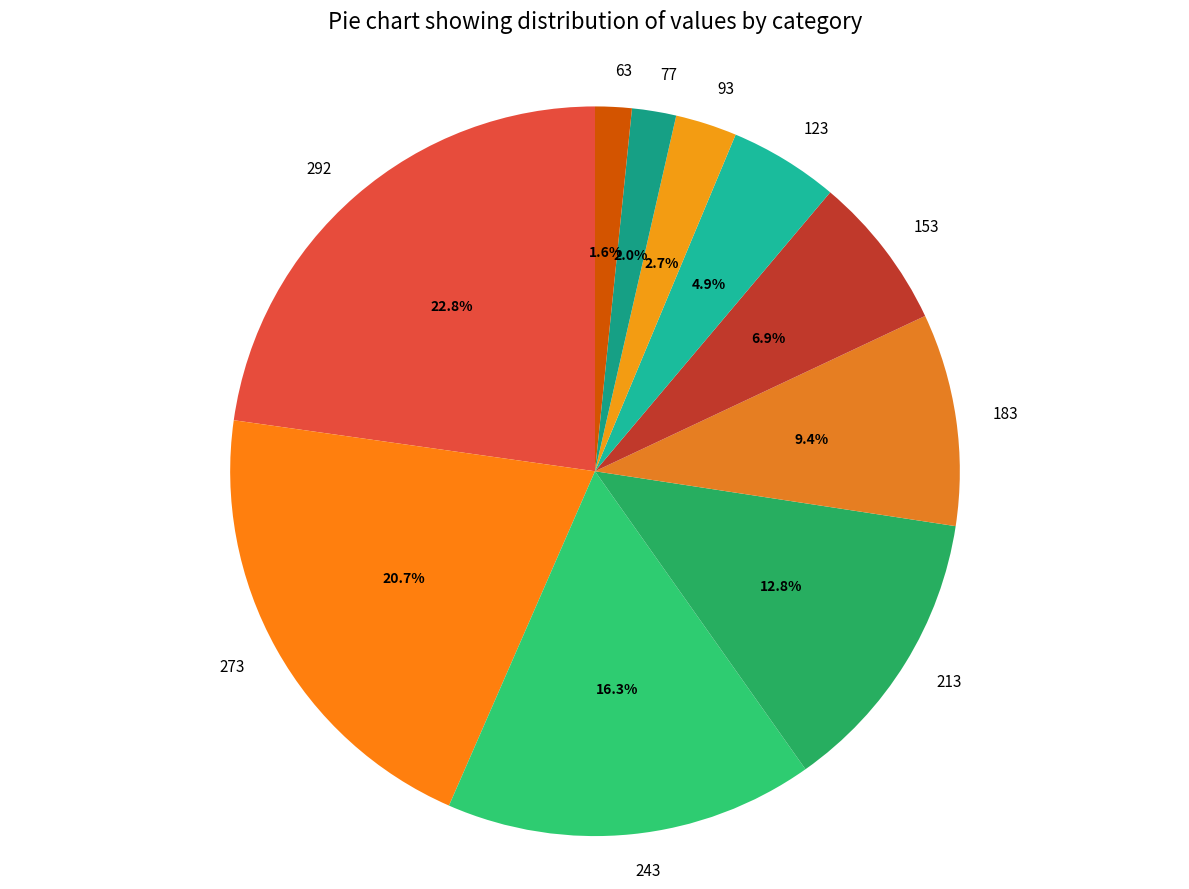

Which category has the biggest portion of the pie?

292